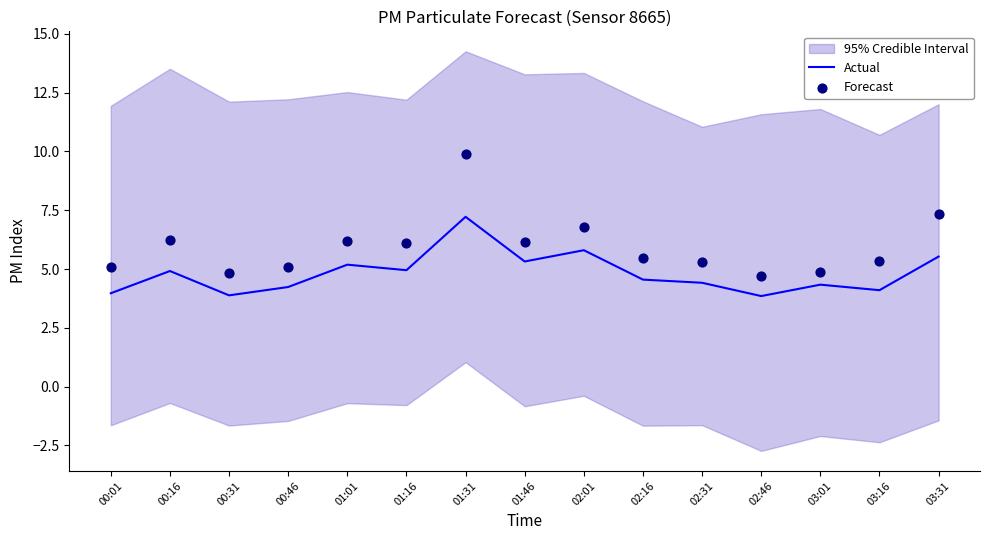

Which series has the largest Y range (max minus min)?

Forecast